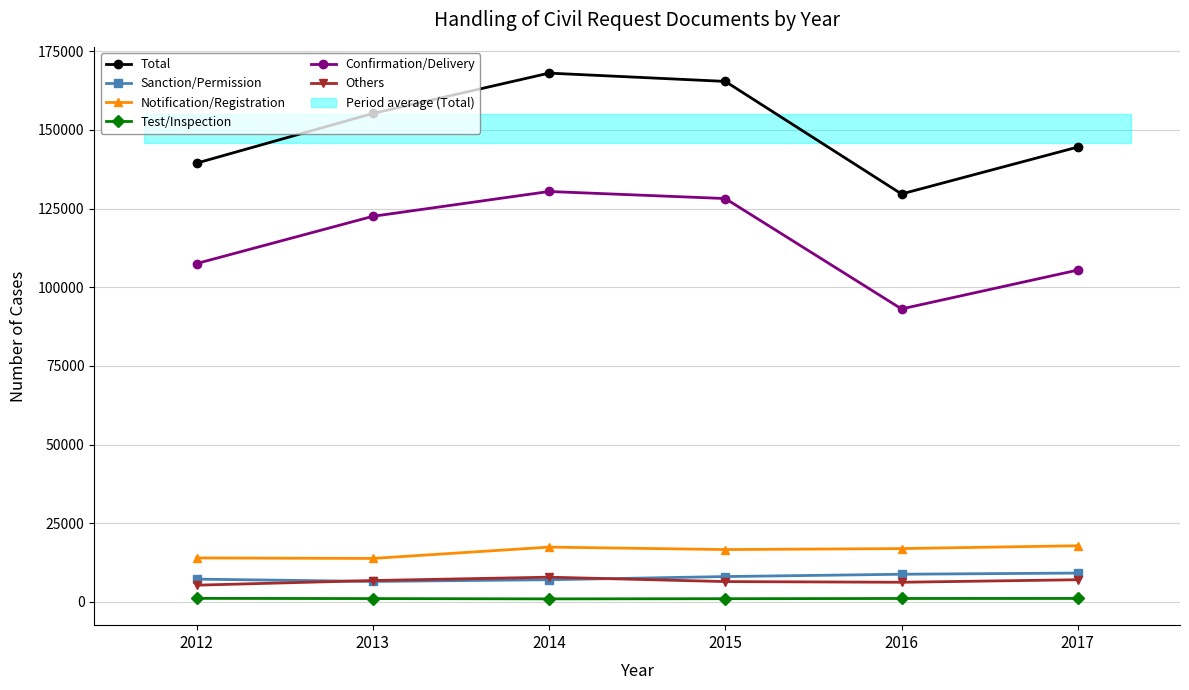

True or false: Others and Test/Inspection cross at least once.

False